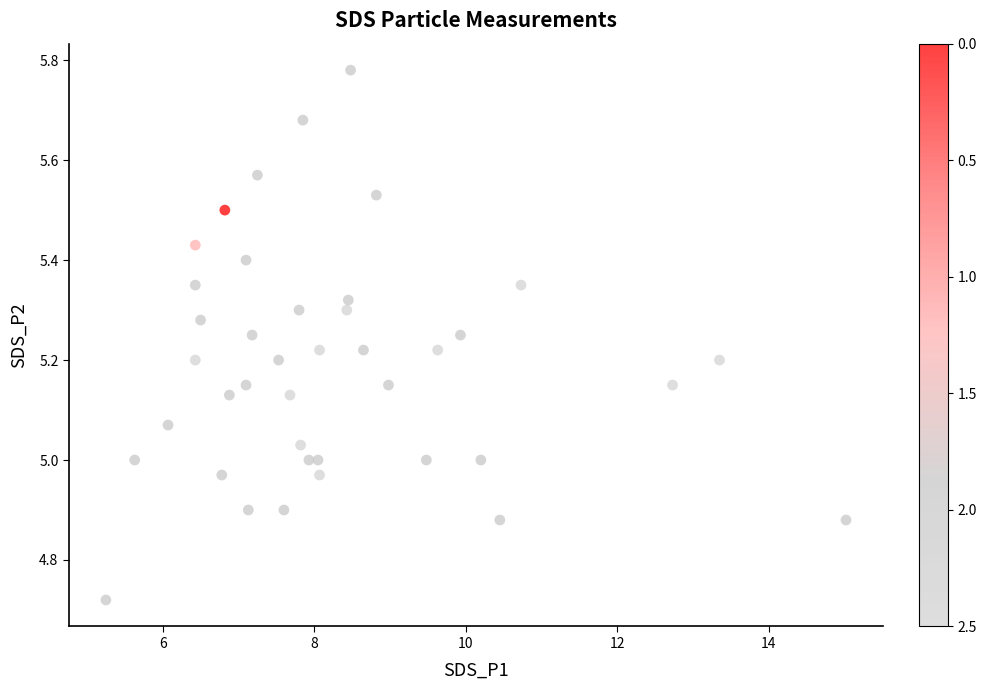

What is the range of Y values (max minus min)?

1.1